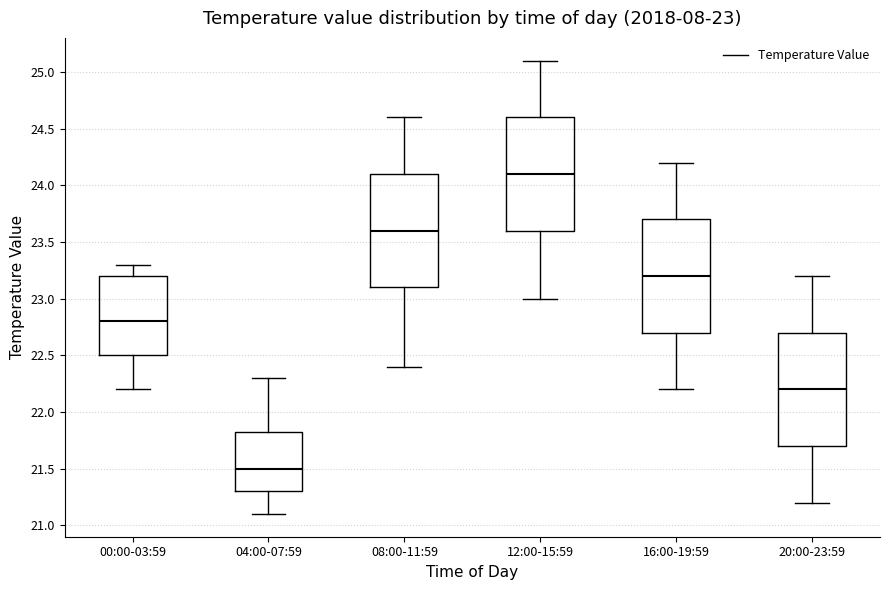

Which box's median line is the highest?

12:00-15:59